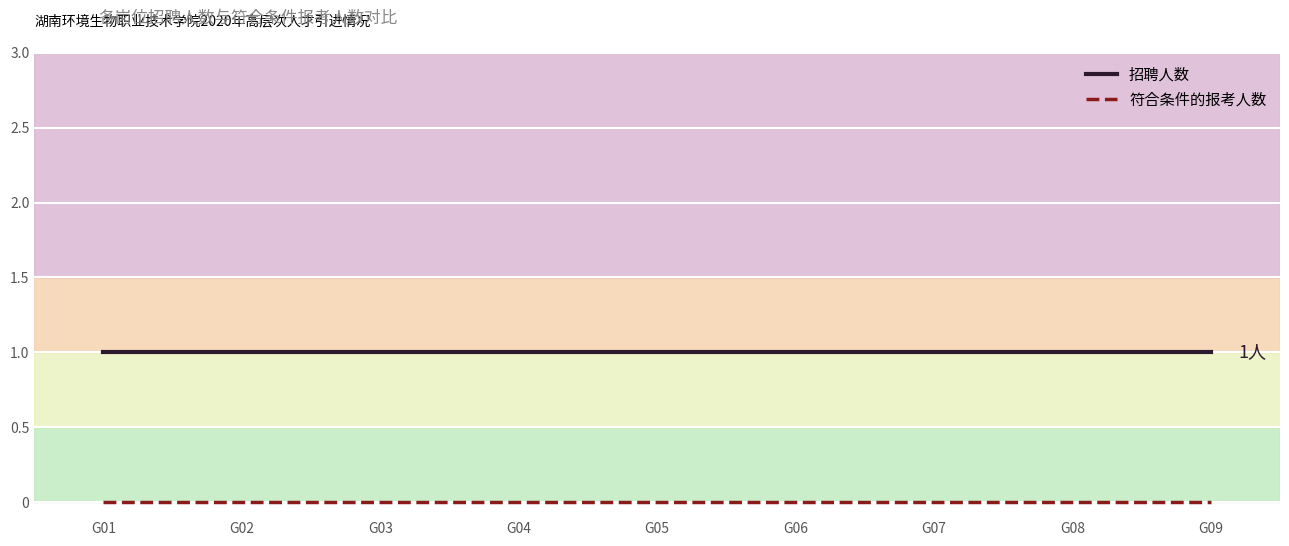

The 招聘人数 series shows 1 at G09. True or false?

True